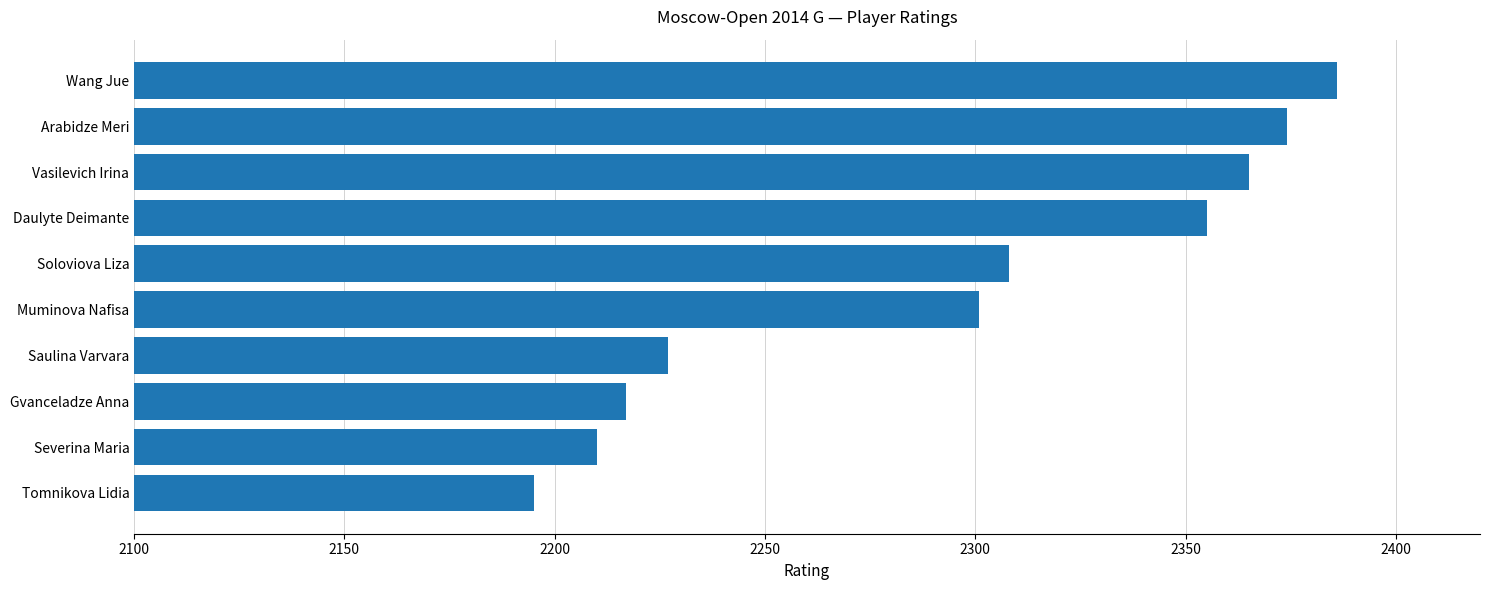

What is the greatest value displayed?

2386